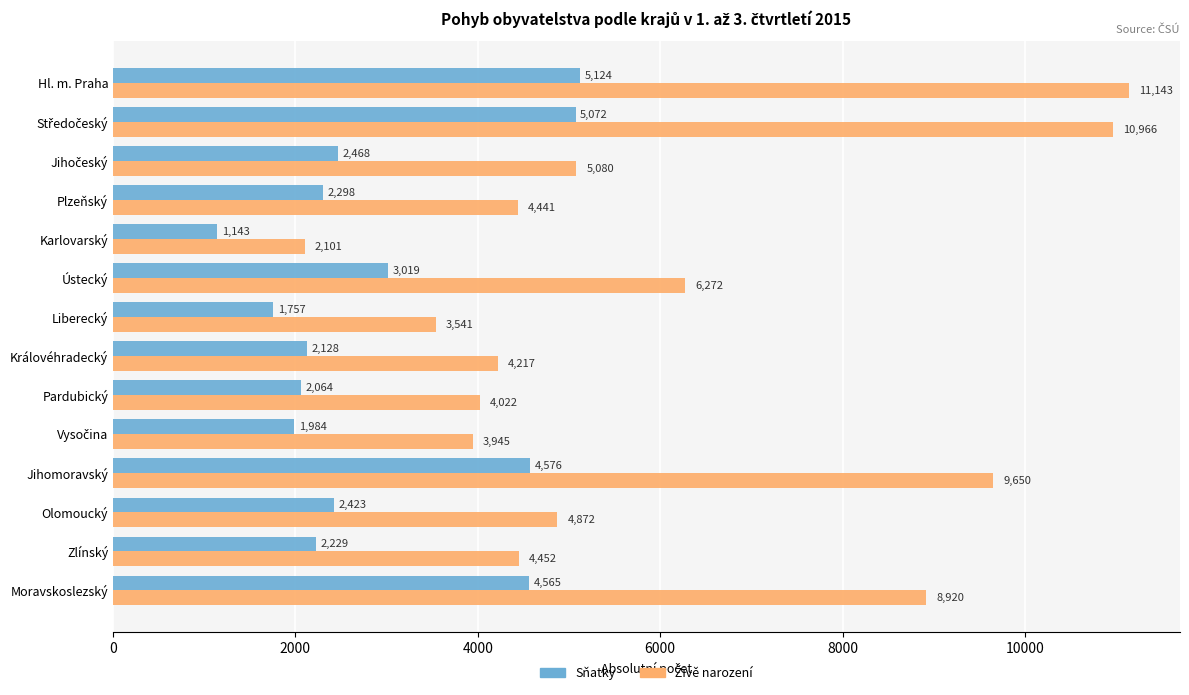

What is the minimum value shown in the chart?

1143